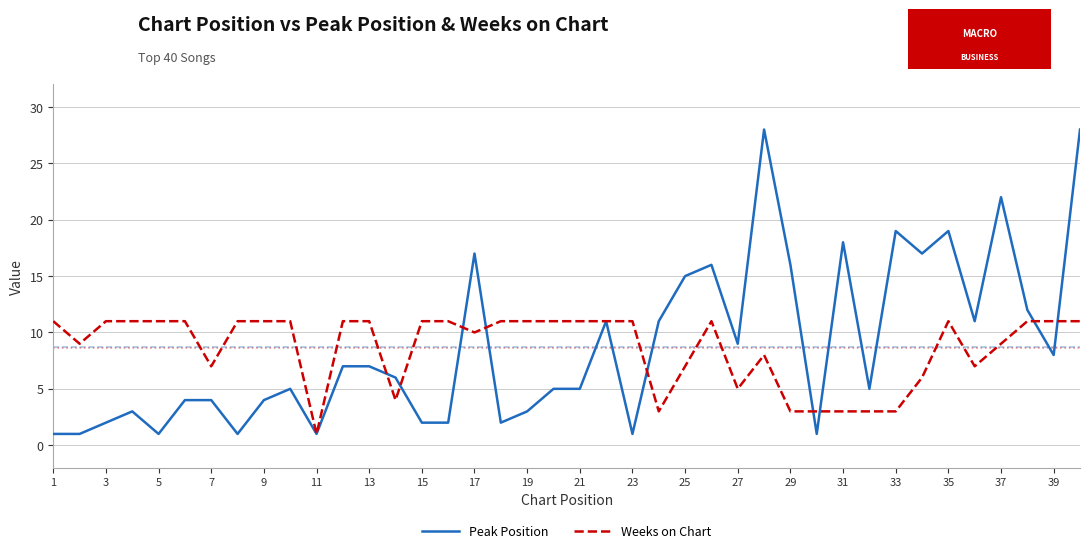

Which series has the largest range (max minus min)?

Peak Position